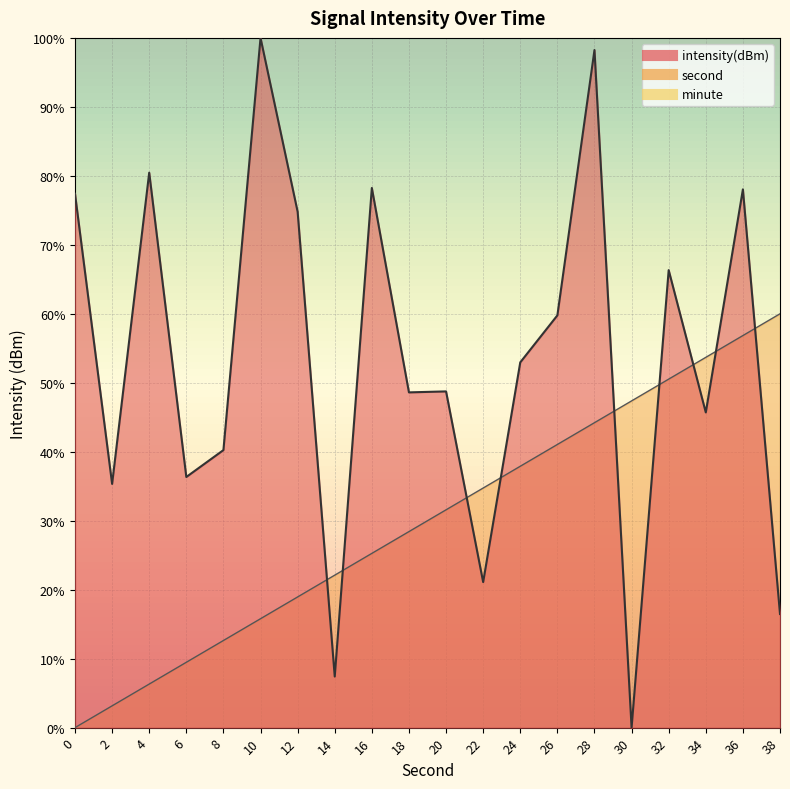

What is the difference between the maximum and second lowest values in the second series?

56.8